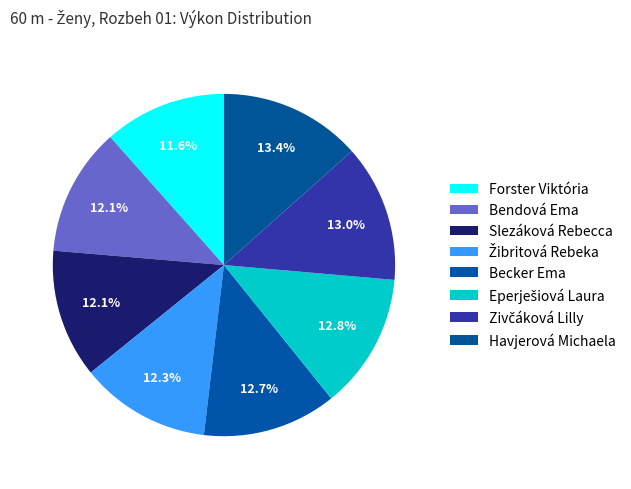

True or false: Bendová Ema accounts for 12% of the total.

True